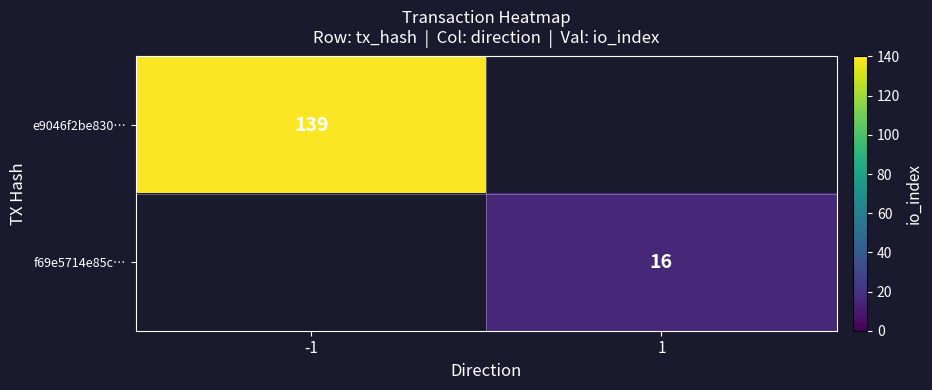

Is it true that e9046f2be830… equals 139 at -1?

True